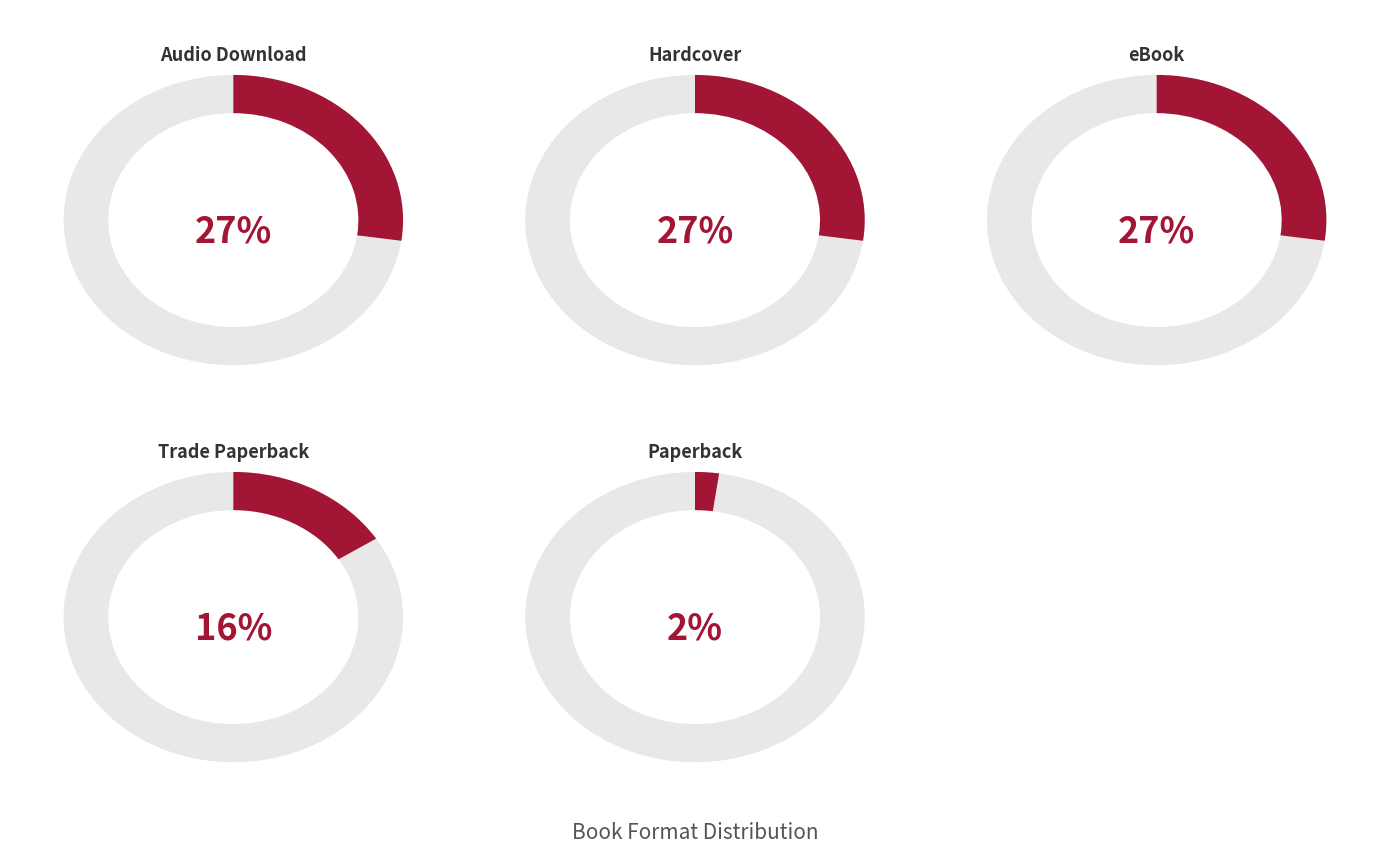

How many slices are in this pie chart?

5